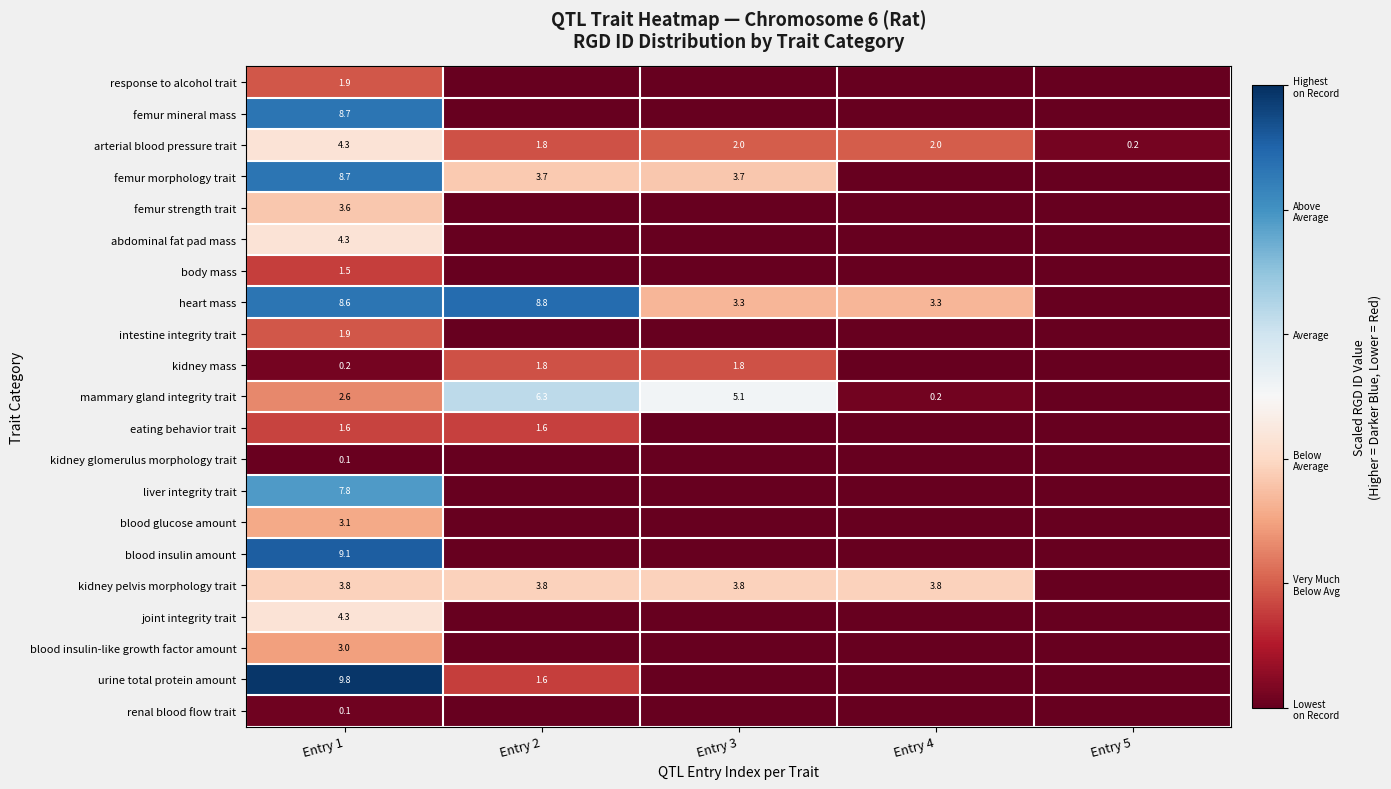

At how many categories does at least one series exceed 8?

2